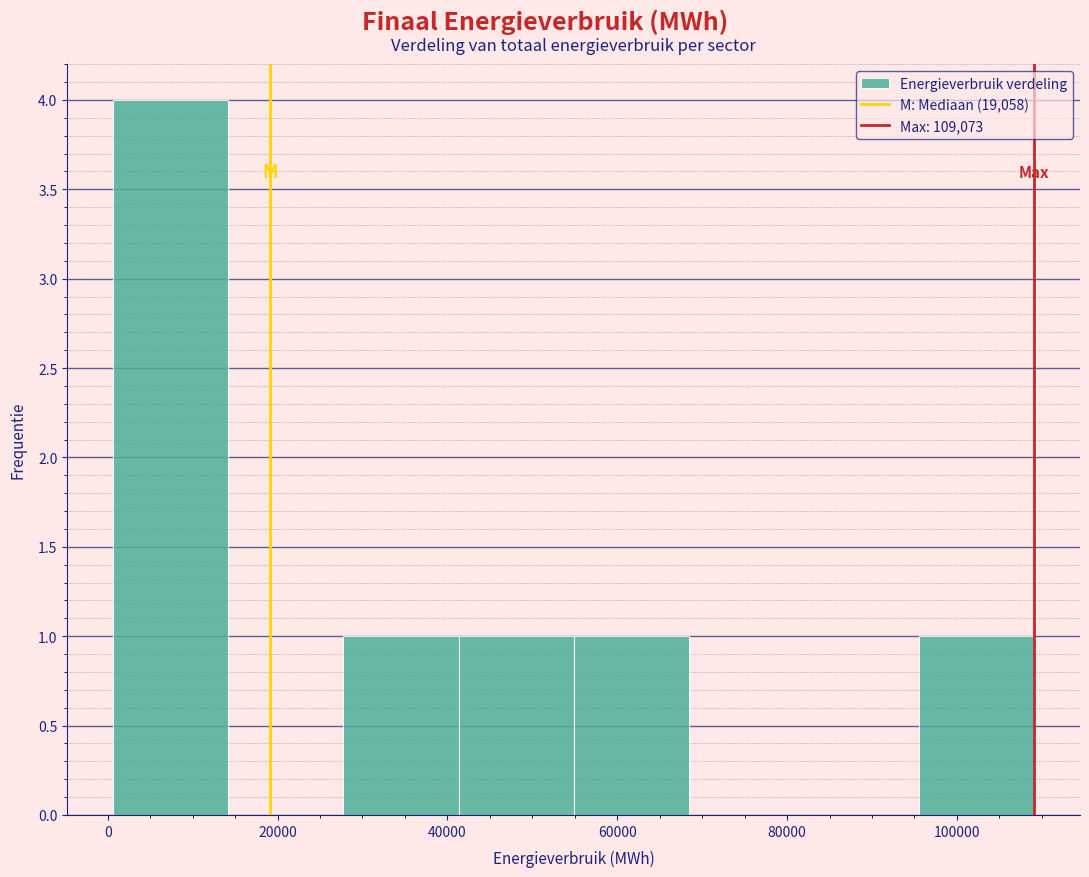

What is the height of the bar covering 96000 to 110000 on the x-axis? Neither the bar edges nor the heights are printed on the chart, so give them approximately, as read against the axes.

1